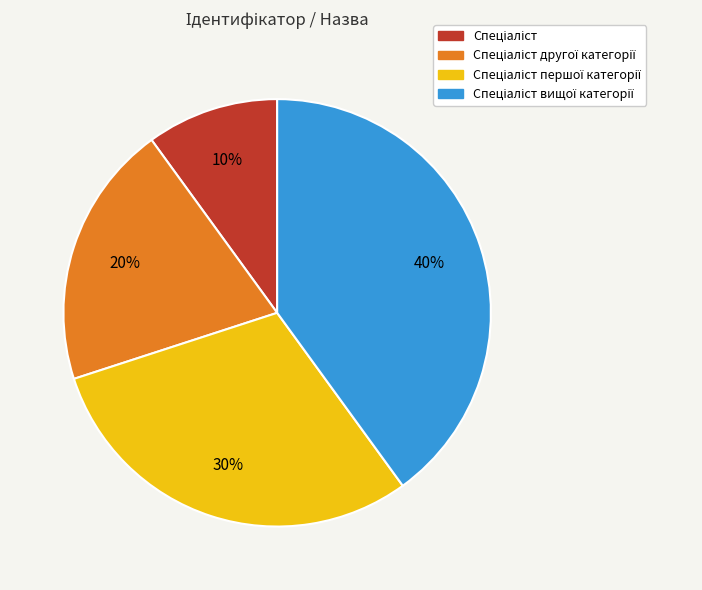

Is there any slice that represents more than half of the pie?

No